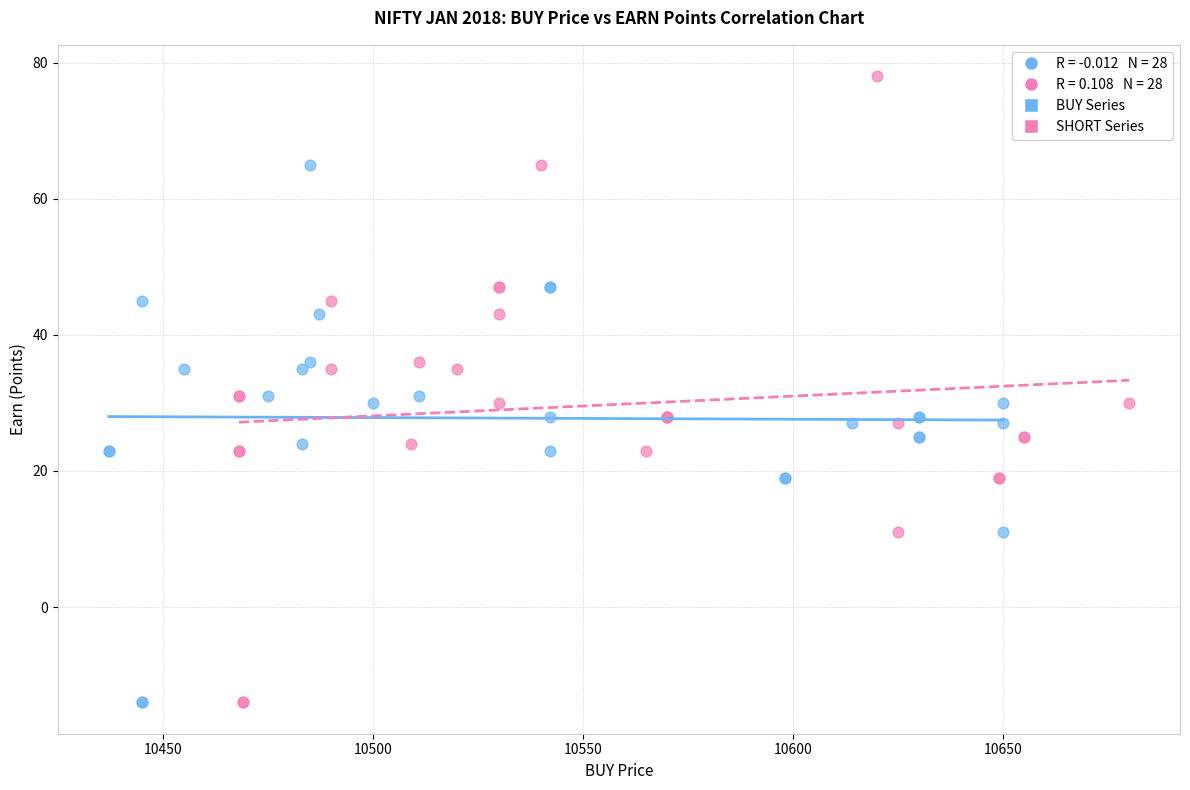

Which series contains the highest Y value?

SHORT Series